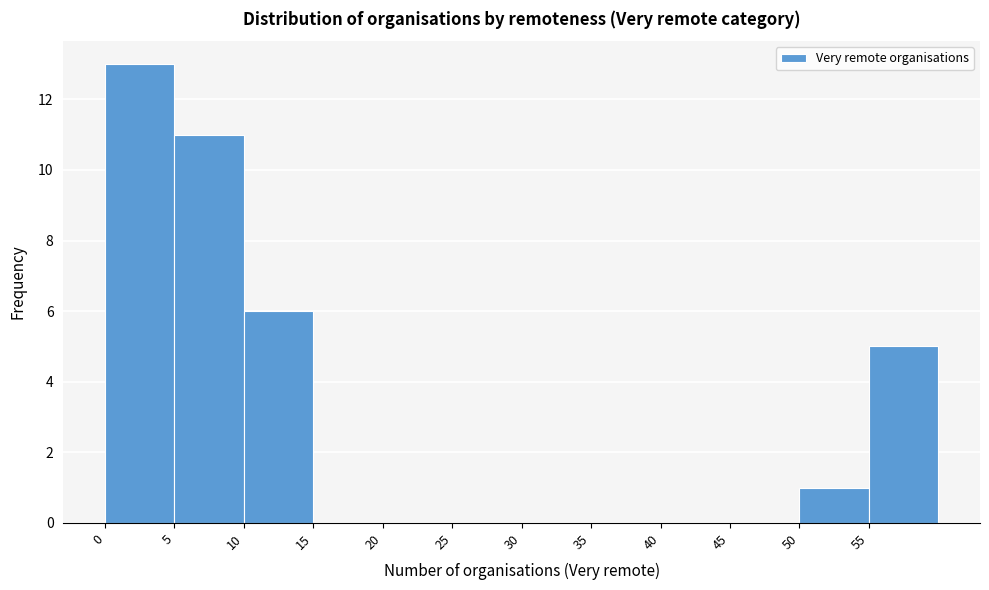

How tall is the bar that spans 10 to 15 on the x-axis? The values are not printed on the chart, so give them approximately, as read against the axis.

6